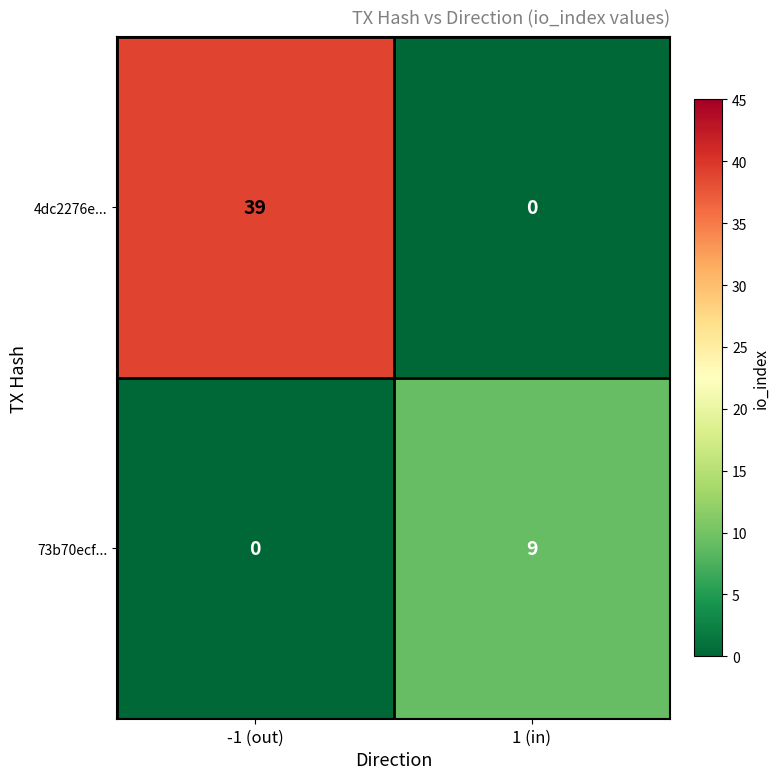

Is it true that 4dc2276e... equals 70 at -1 (out)?

False